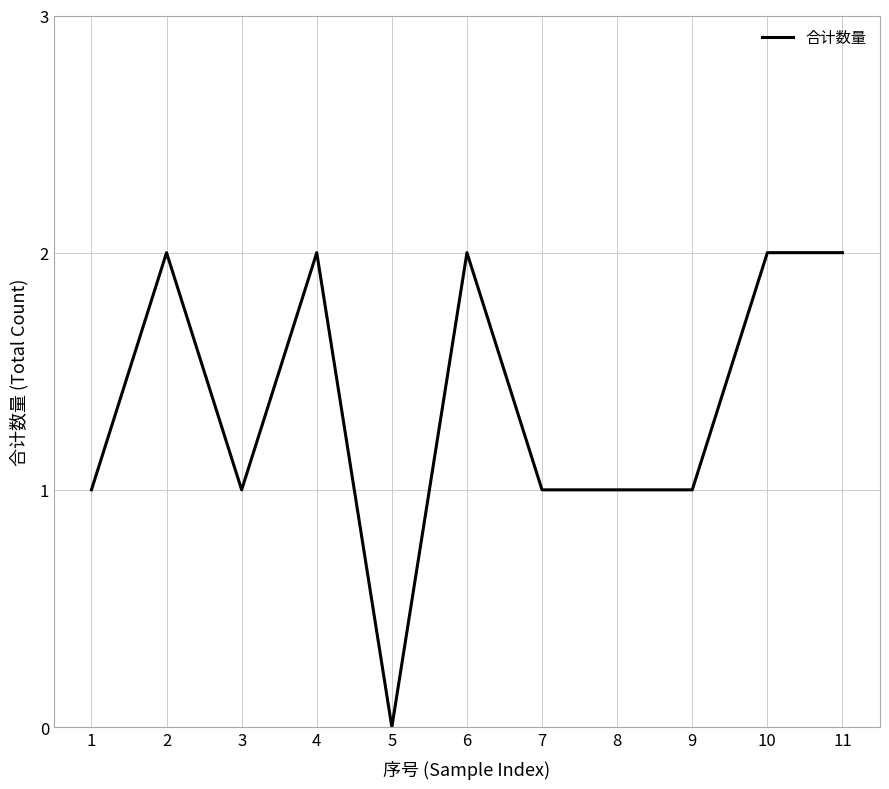

Is it true that the value at 10 is 2?

True